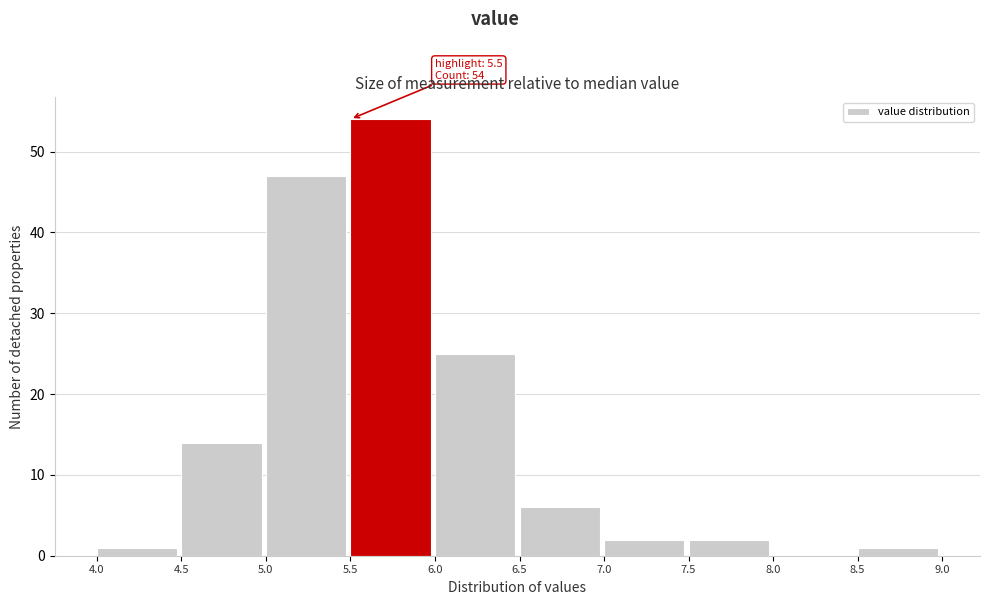

Over which range of the x-axis is the bar tallest?

5.5 to 6.0